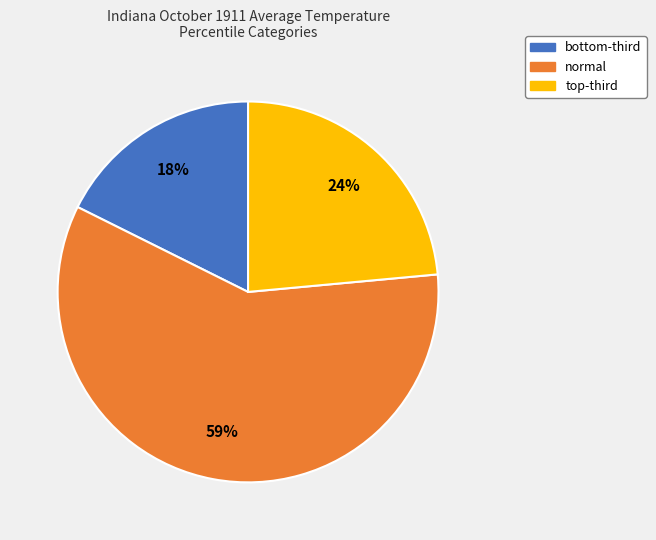

Rank the categories by value from highest to lowest.

normal, top-third, bottom-third